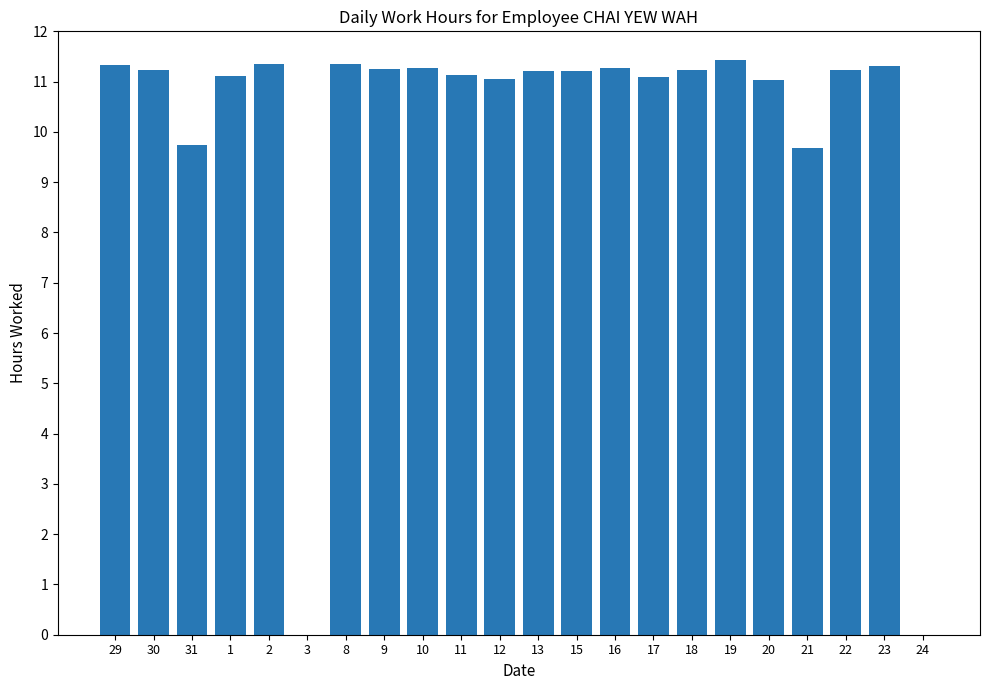

At which label does the data first exceed 11?

29